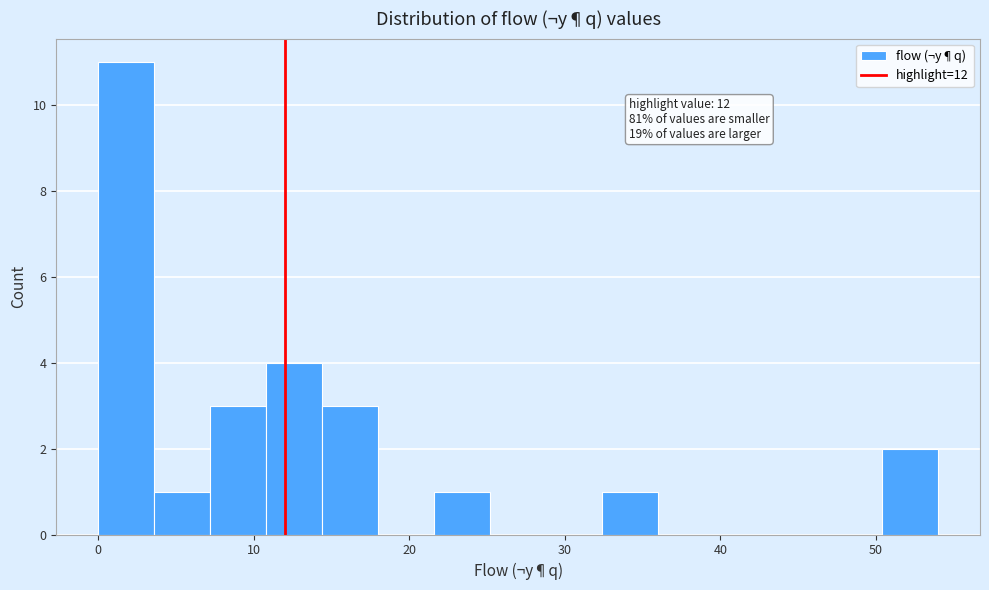

Read against the x-axis, roughly where is the centre of the tallest bar?

2